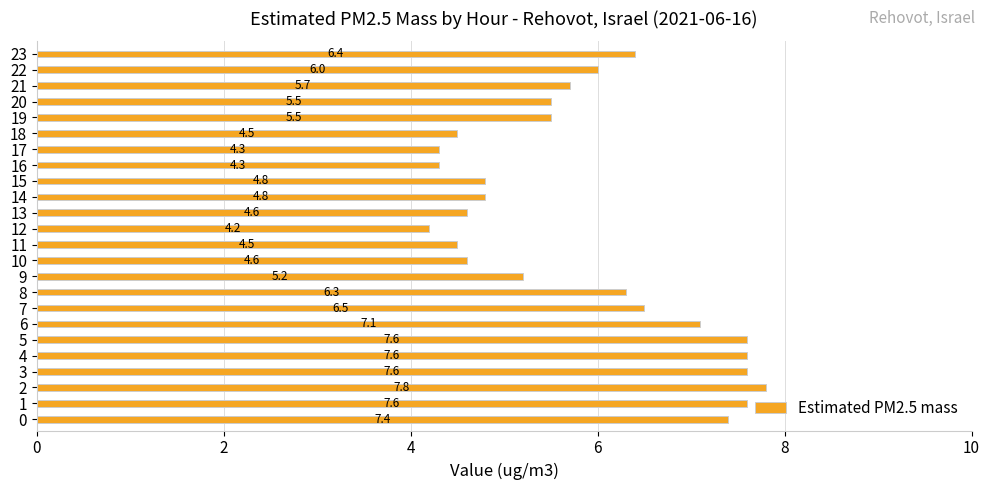

What is the ratio of the value at 8 to the value at 11?

1.4